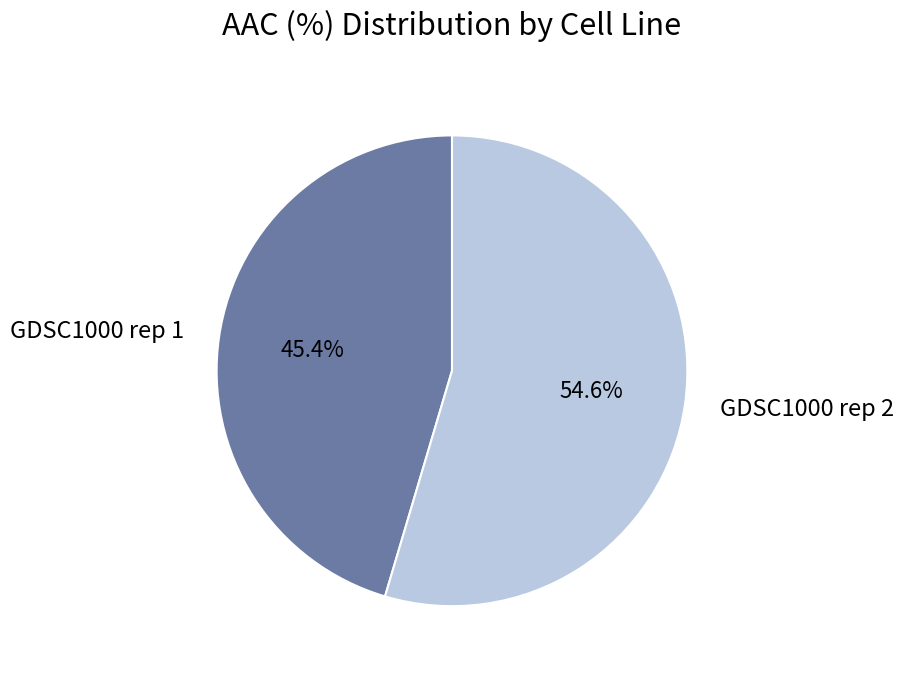

To the nearest percent, what portion does GDSC1000 rep 1 represent?

45%